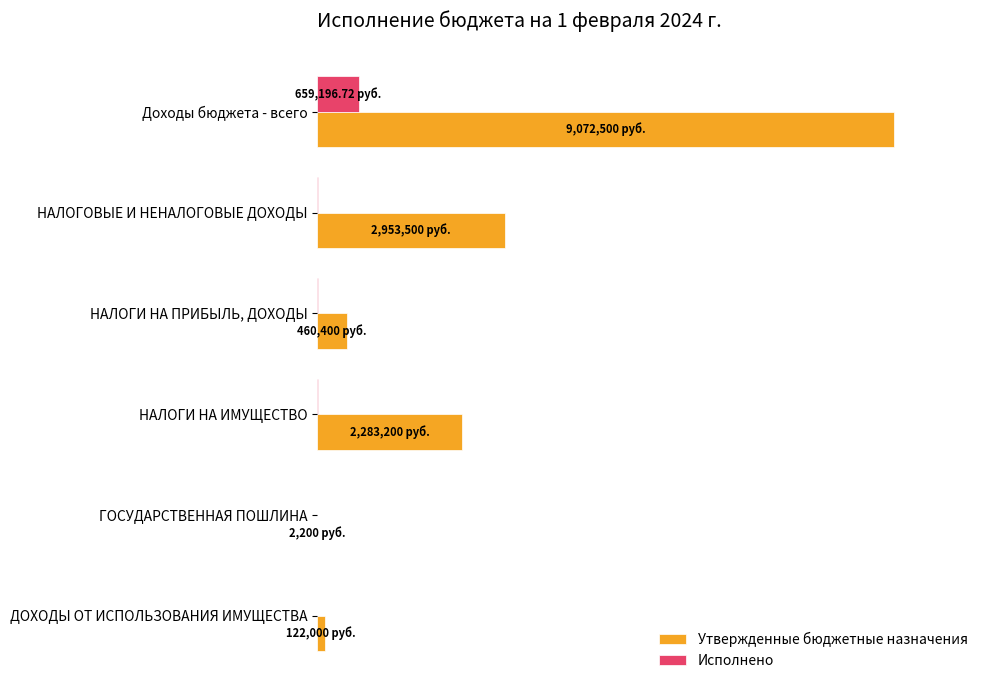

What are all the series names shown in the legend?

Утвержденные бюджетные назначения, Исполнено